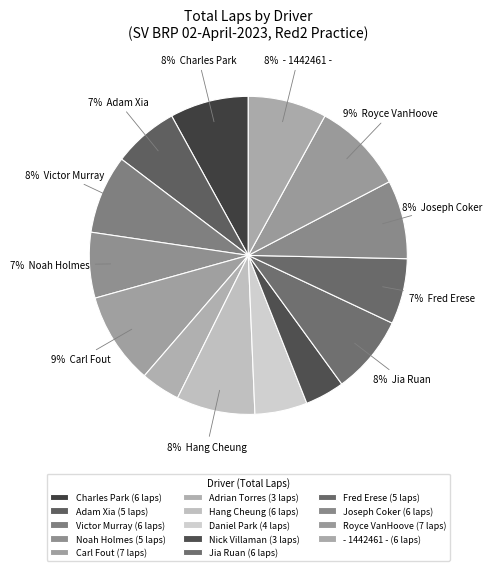

What percentage do Charles Park and Fred Erese together represent?

14.7%